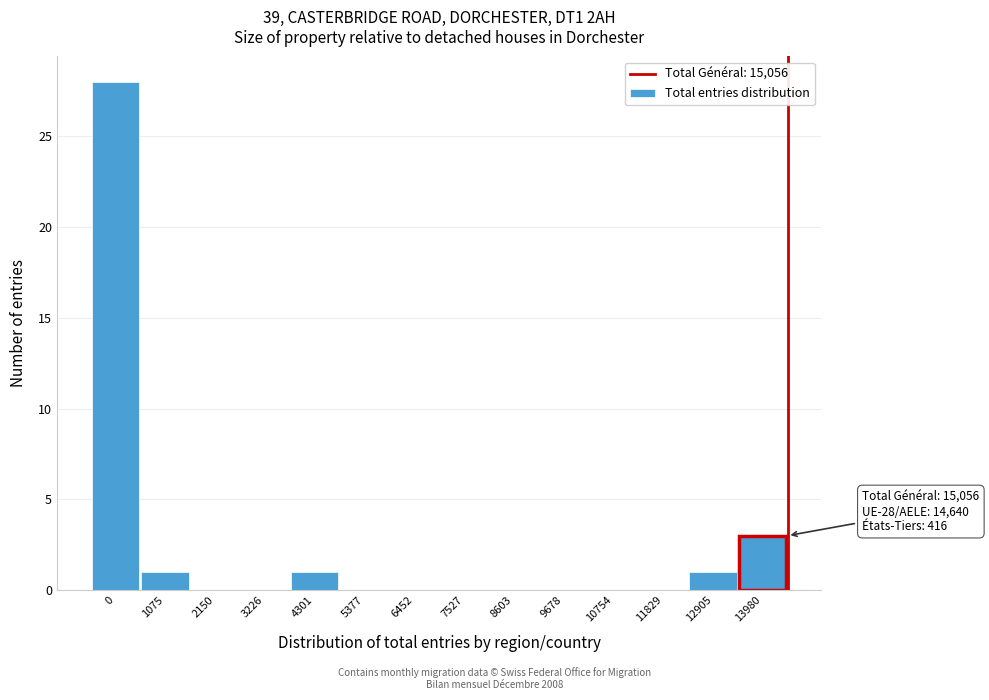

Reading left to right, extract all data points from this chart.

0=28	1075=1	2150=0	3226=0	4301=1	5377=0	6452=0	7527=0	8603=0	9678=0	10754=0	11829=0	12905=1	13980=3